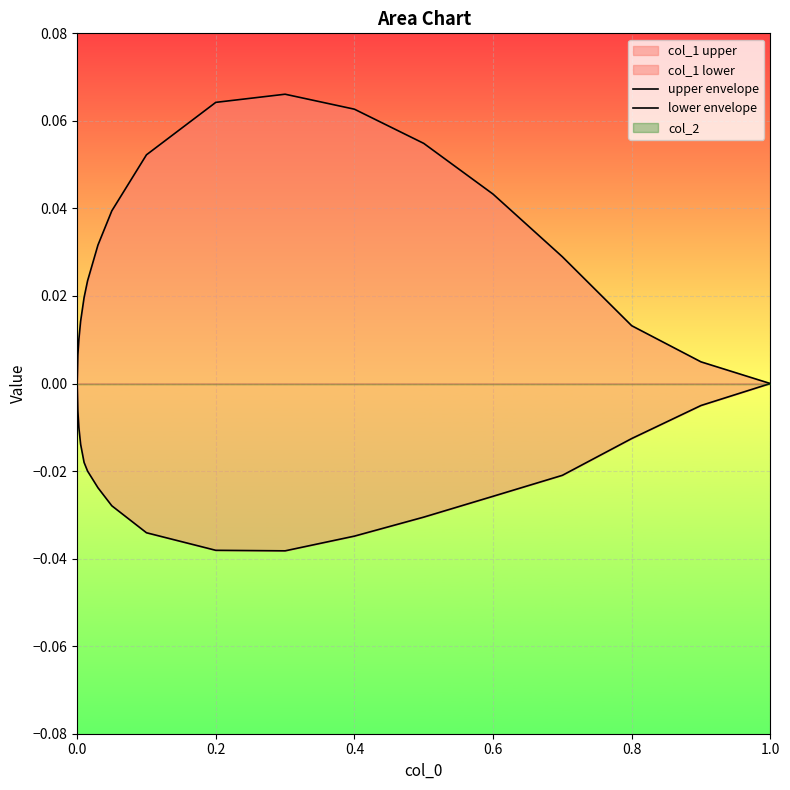

True or false: lower envelope and upper envelope intersect in this chart.

False